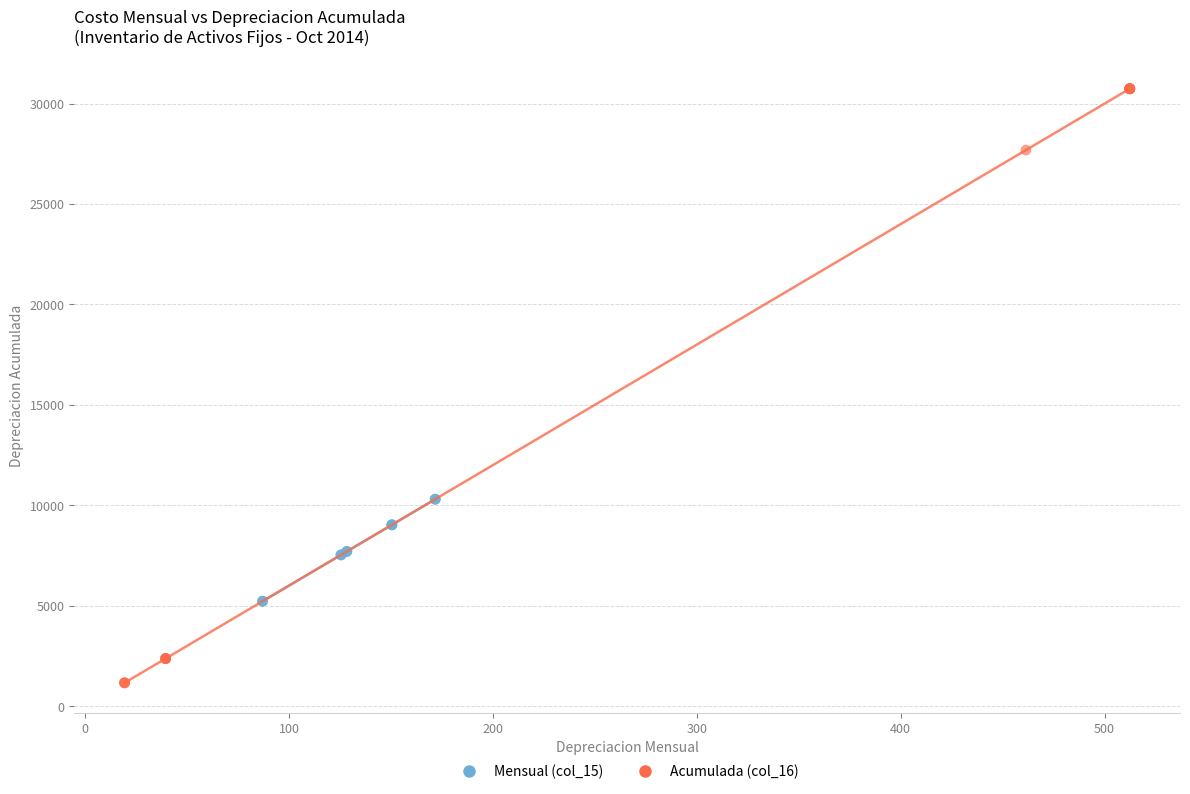

Which series has the largest Y range (max minus min)?

Acumulada (col_16)